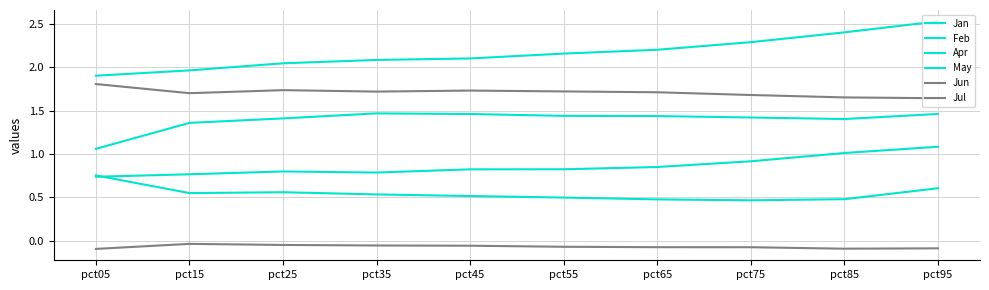

Count the number of categories in the chart.

10